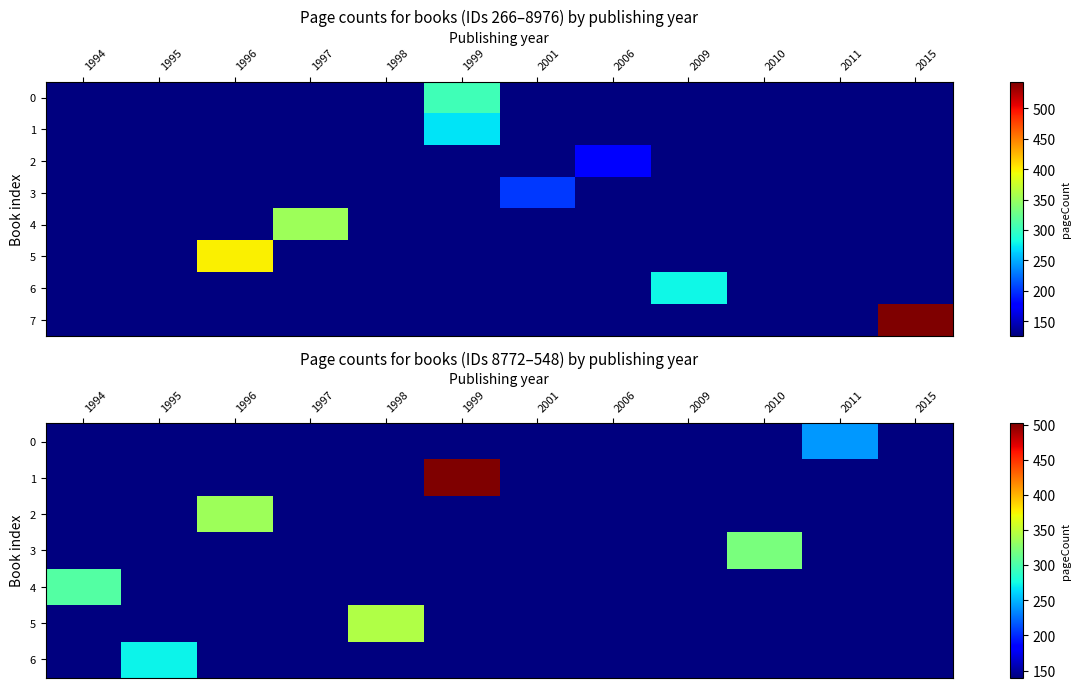

Where is 6 nearest to the value 206?

1994